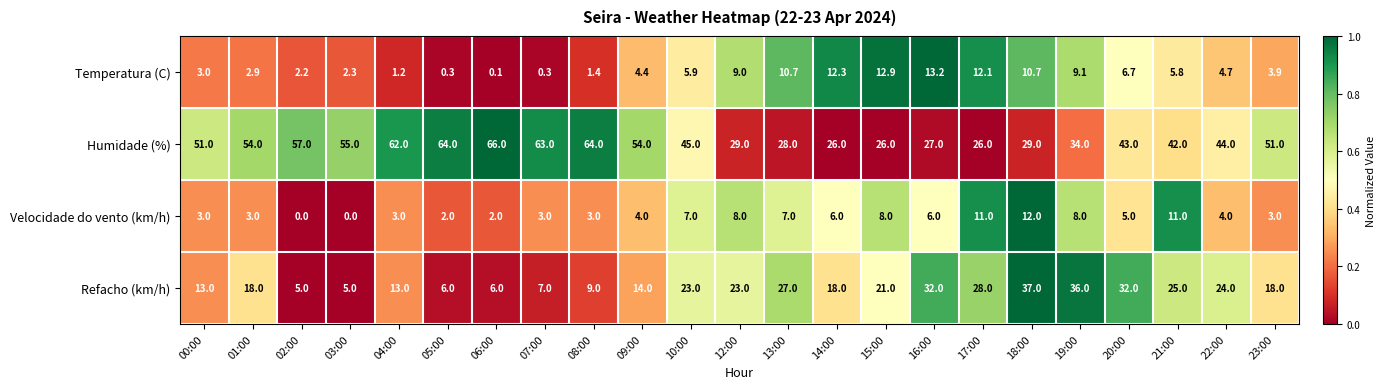

How many data points in Velocidade do vento (km/h) are less than 4?

10